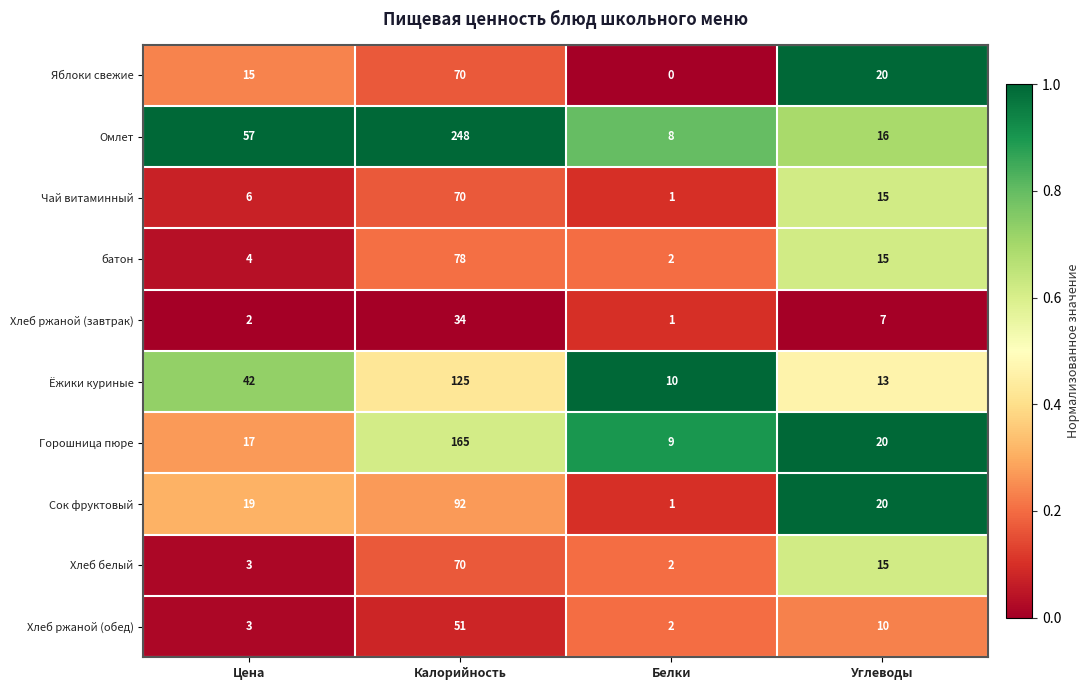

What is the sum of all Яблоки свежие values?

105